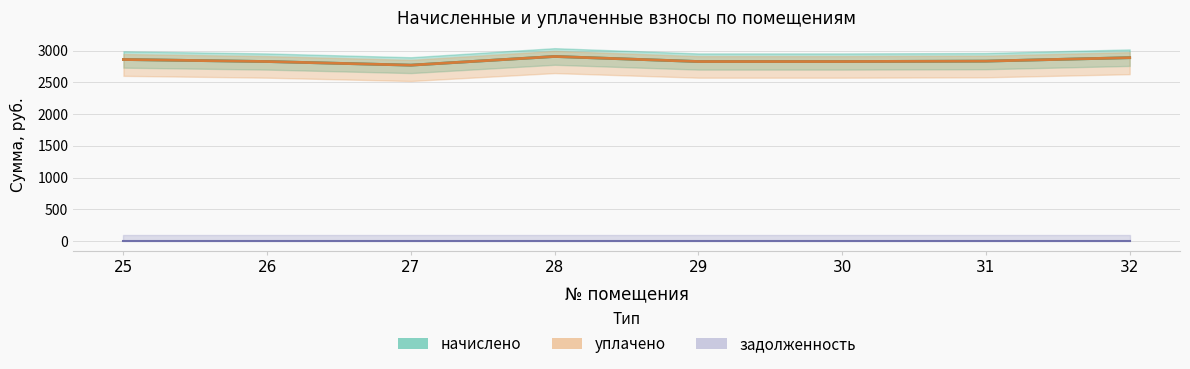

What is the sum of all начислено values?

22737.0